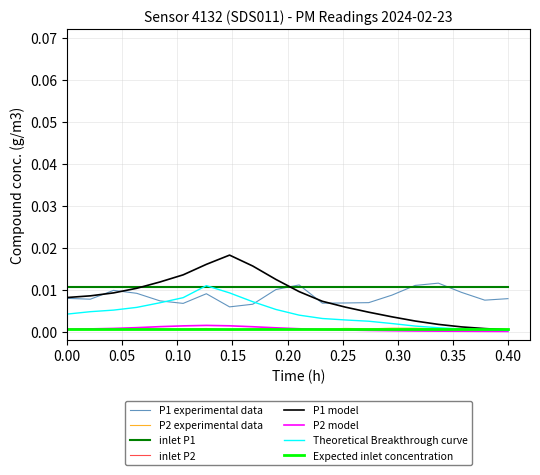

True or false: Expected inlet concentration and inlet P1 cross at least once.

False